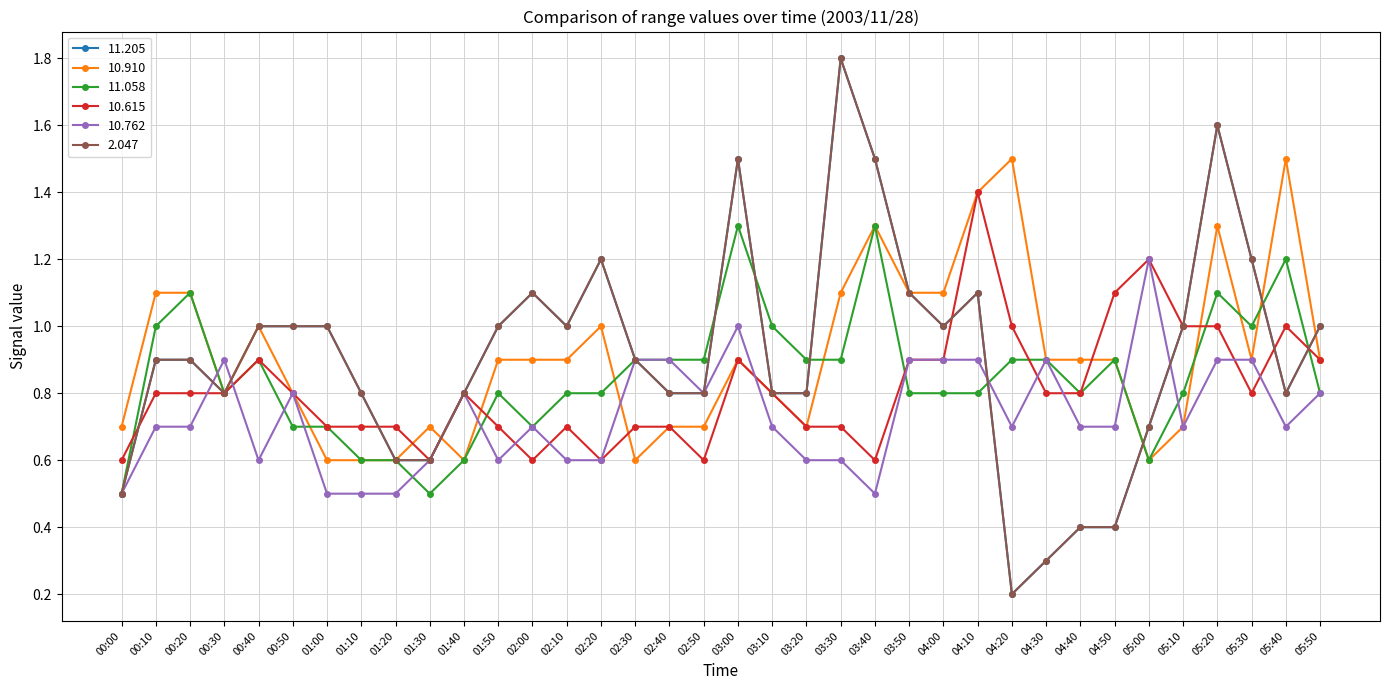

The 11.058 series shows 0.9 at 02:30. True or false?

True